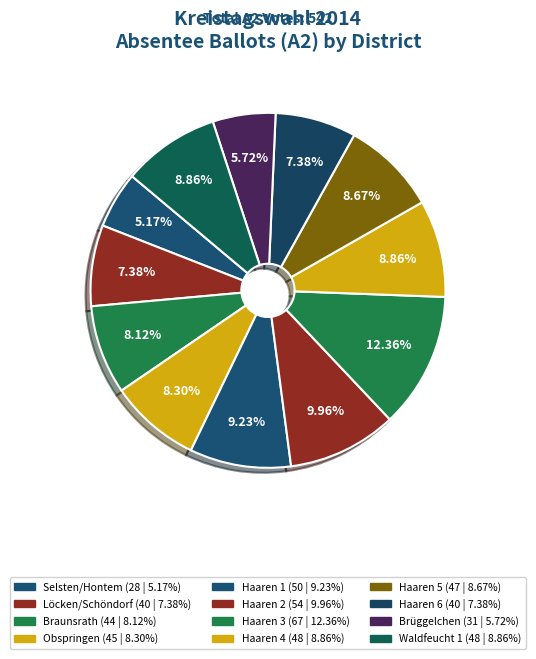

What is the smallest slice in the pie chart?

Selsten/Hontem